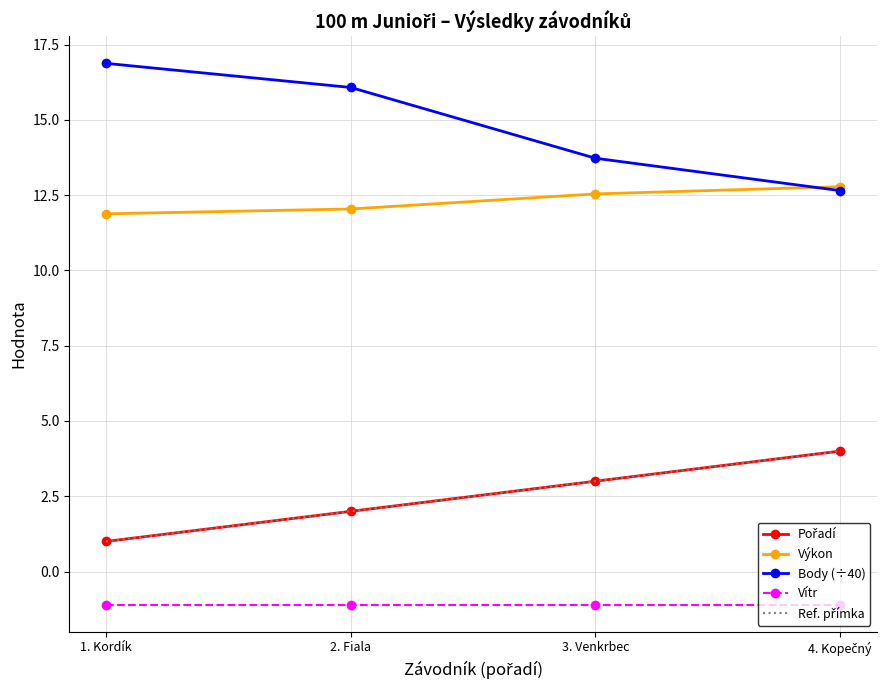

What is the difference between the second highest and minimum values in the Body series?

3.4